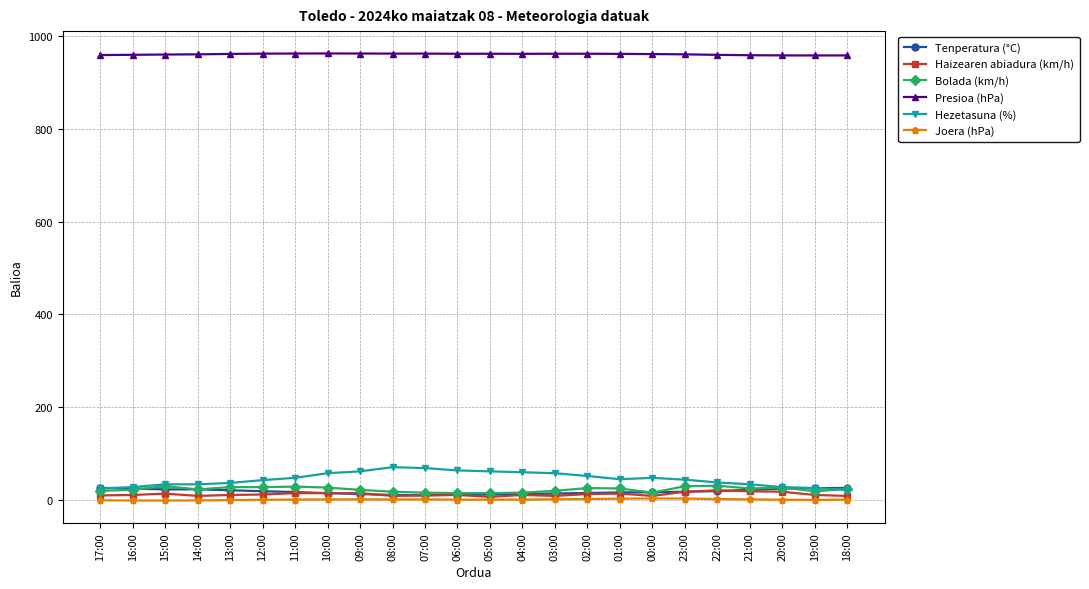

Where does the Joera (hPa) series first go above 0?

11:00